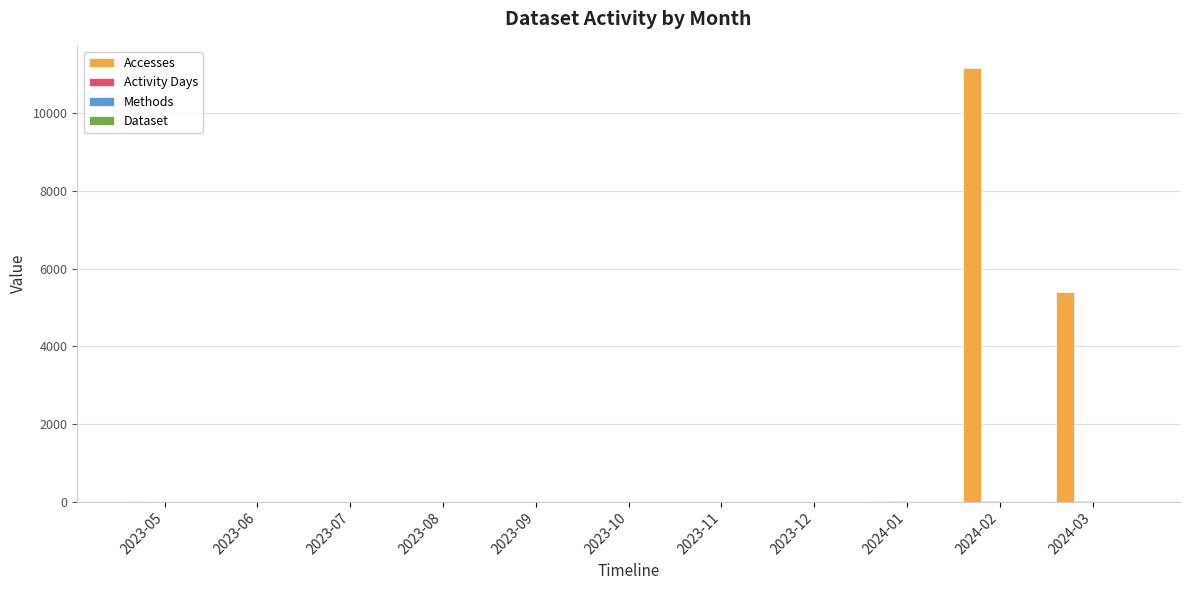

At which category does the chart reach its peak across all series?

2024-02